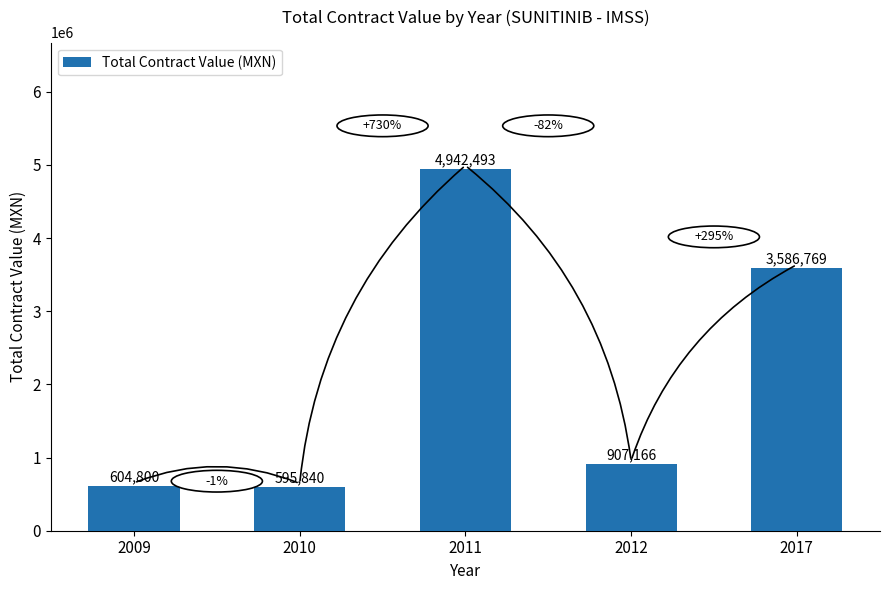

What is the sum of the values at 2011 and 2017?

8529261.5